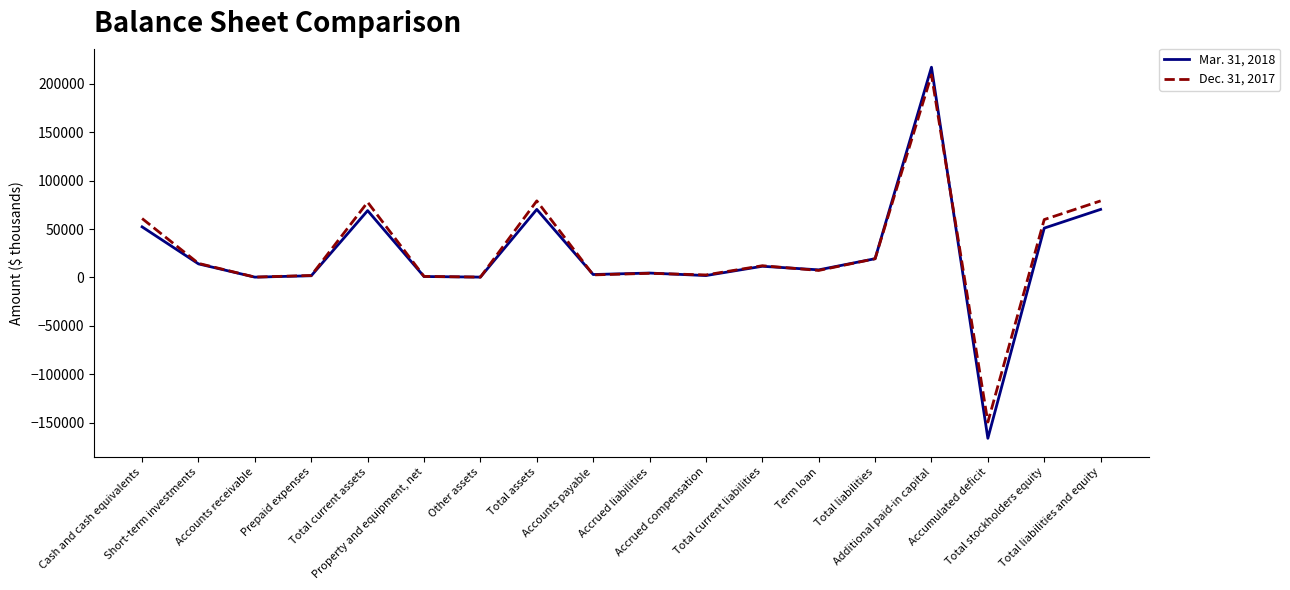

Rank the series by their maximum value, from highest to lowest.

Mar. 31, 2018, Dec. 31, 2017